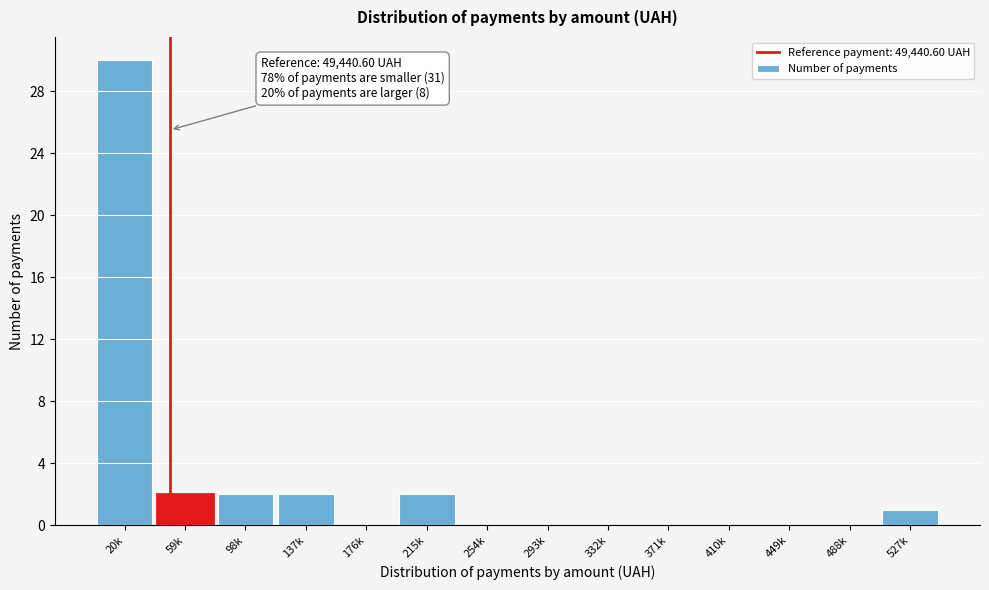

Reading left to right, list all the values displayed in this chart.

20k=30	59k=2	98k=2	137k=2	176k=0	215k=2	254k=0	293k=0	332k=0	371k=0	410k=0	449k=0	488k=0	527k=1